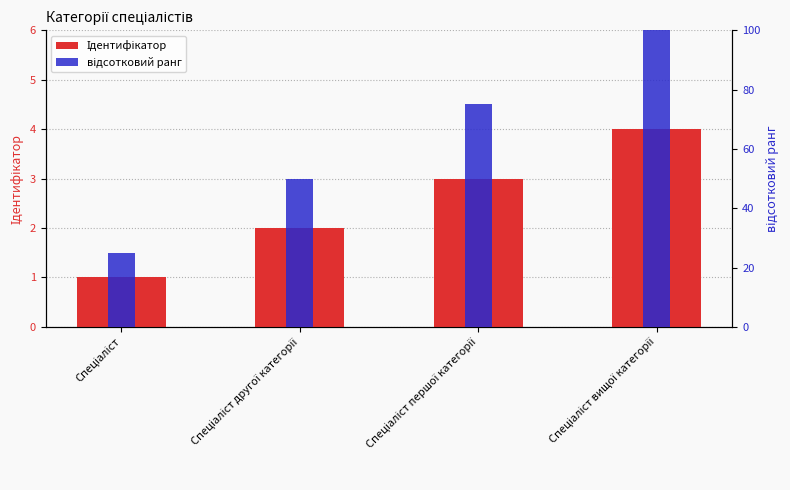

Reading left to right, extract all data points from this chart.

Ідентифікатор: Спеціаліст=1	Спеціаліст другої категорії=2	Спеціаліст першої категорії=3	Спеціаліст вищої категорії=4
відсотковий ранг: Спеціаліст=25	Спеціаліст другої категорії=50	Спеціаліст першої категорії=75	Спеціаліст вищої категорії=100